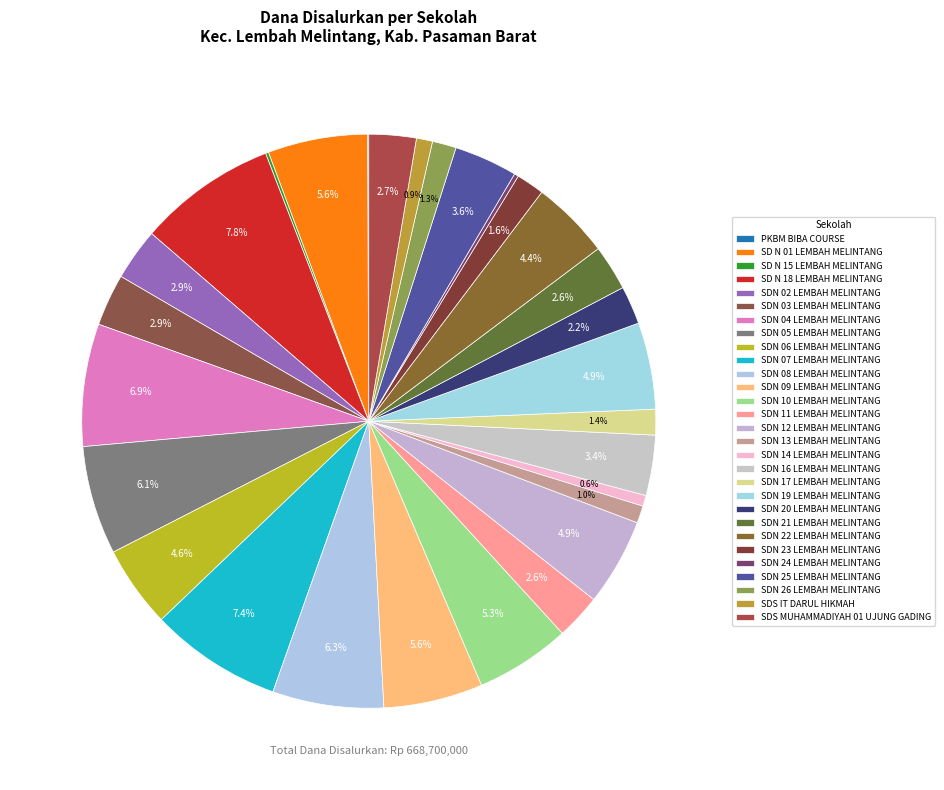

Which category has the smallest portion of the pie?

PKBM BIBA COURSE